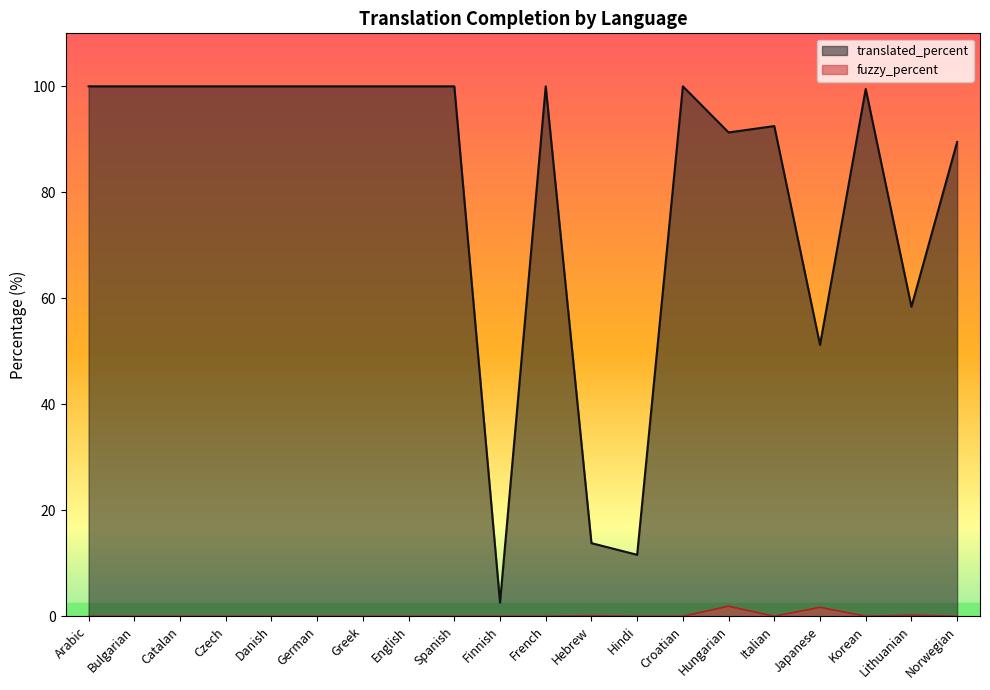

True or false: translated_percent has a value of 100.0 at Greek.

True